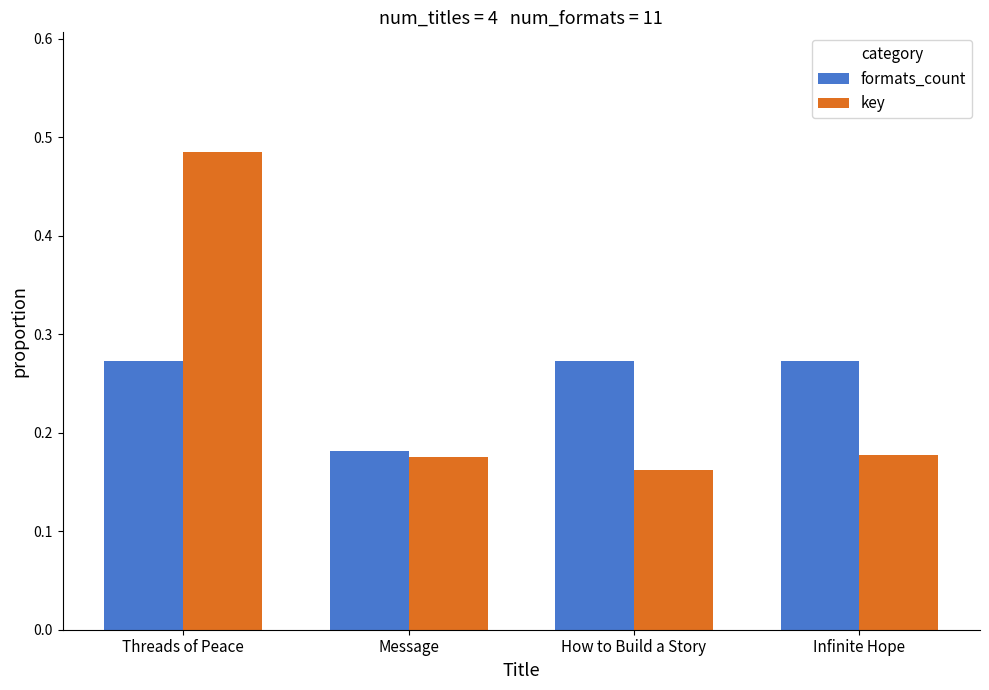

What is the label of the 2nd bar from the right?

How to Build a Story